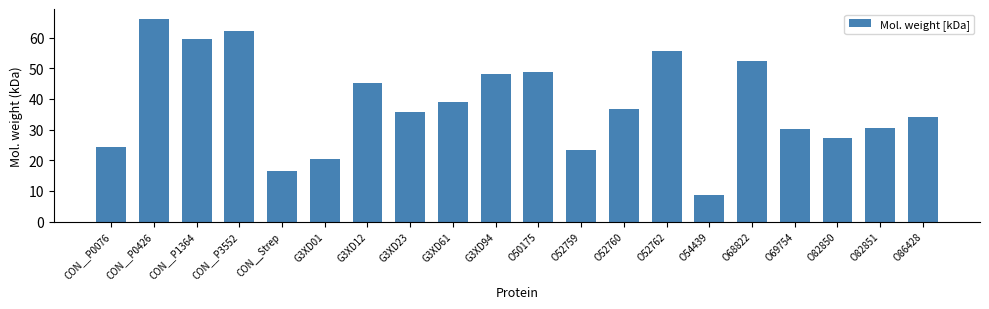

At which label is the value closest to 37?

O52760